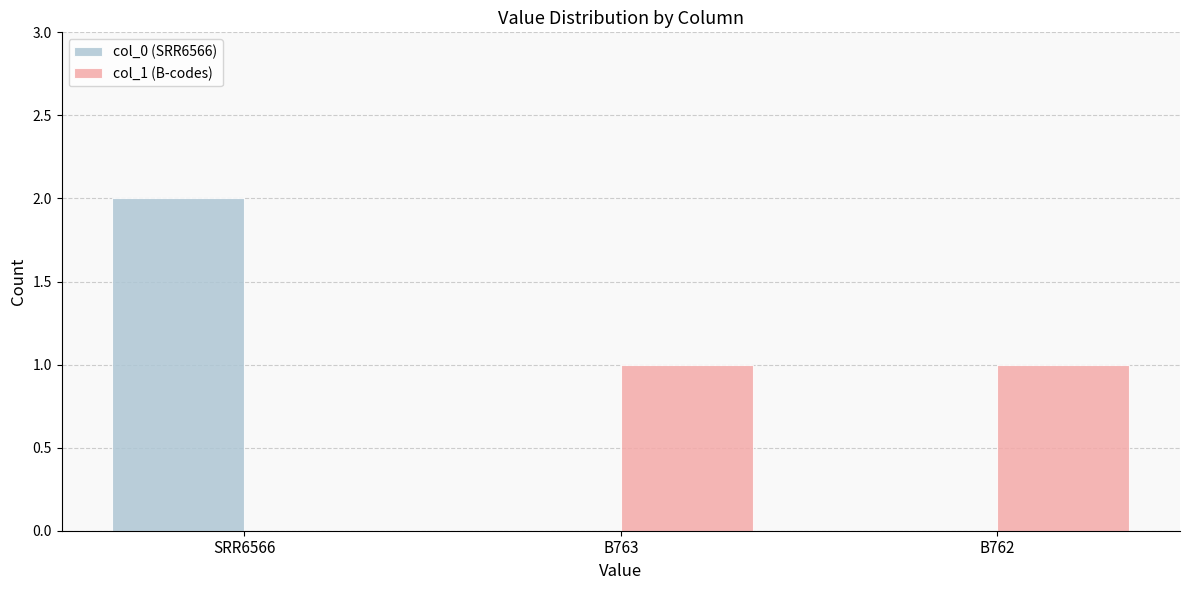

What is the total value across all series at B762?

1